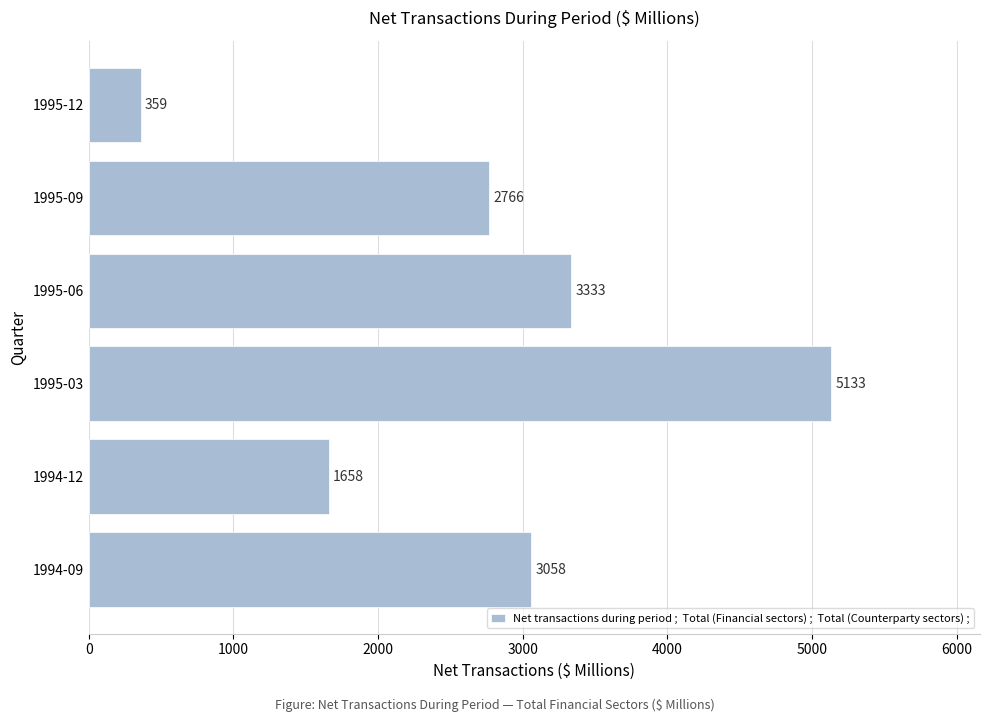

Which label corresponds to the smallest value in the chart?

1995-12